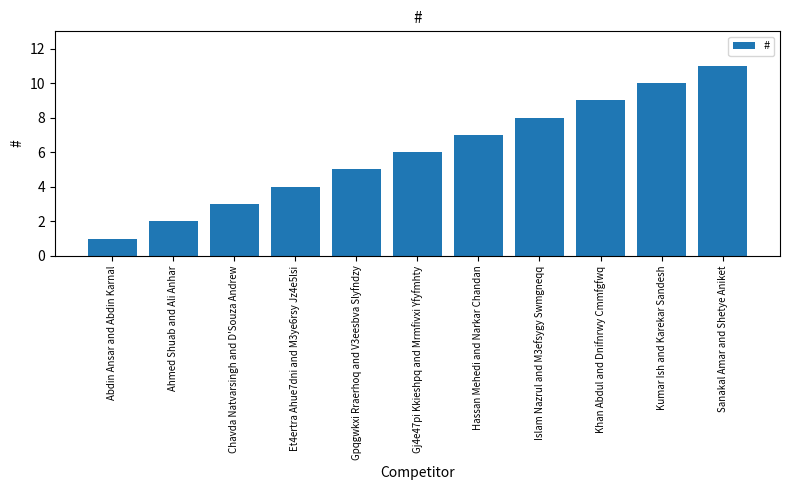

What is the label of the 6th bar from the right?

Gj4e47pi Kkieshpq and Mrmfivxi Yfyfmhty